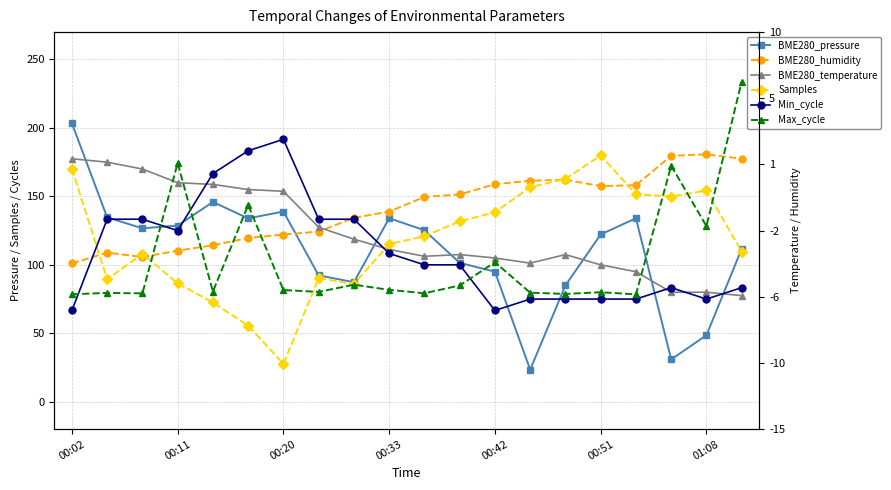

How many times do BME280_humidity and Min_cycle cross each other?

2